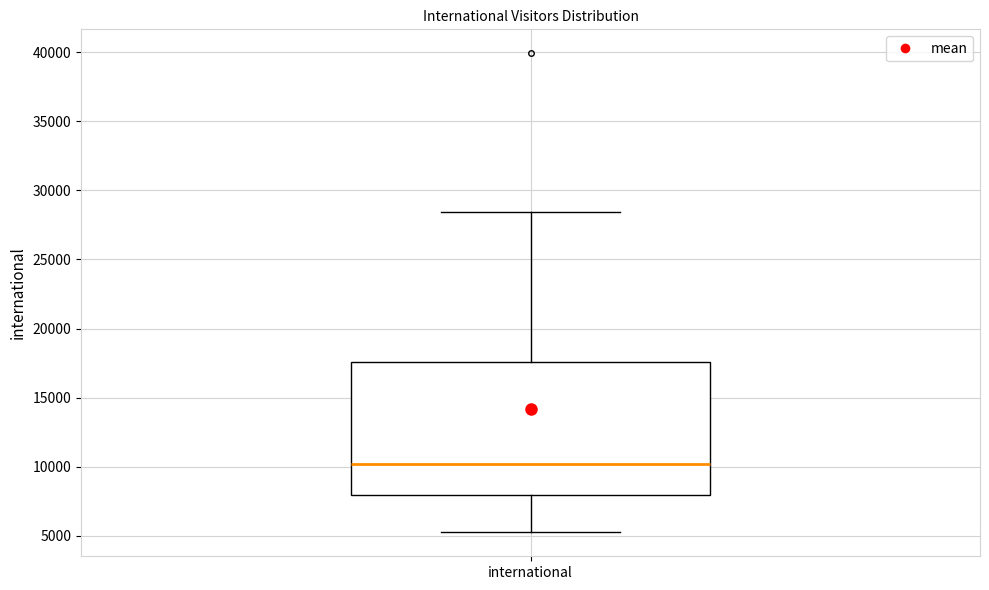

Where does the lower whisker of the box for international end on the y-axis? The values are not printed on the chart, so give them approximately, as read against the axis.

5500